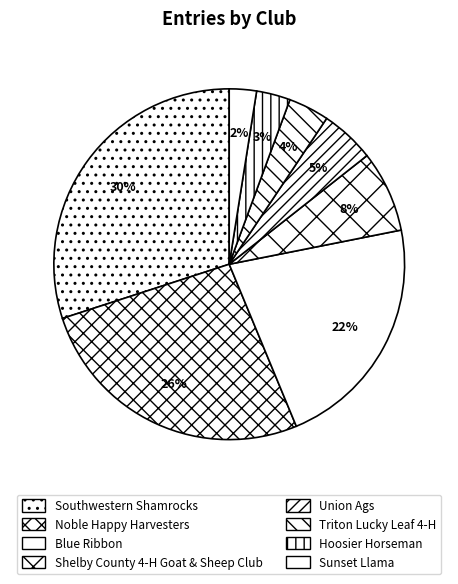

Is it true that Sunset Llama is 1% of the pie?

False